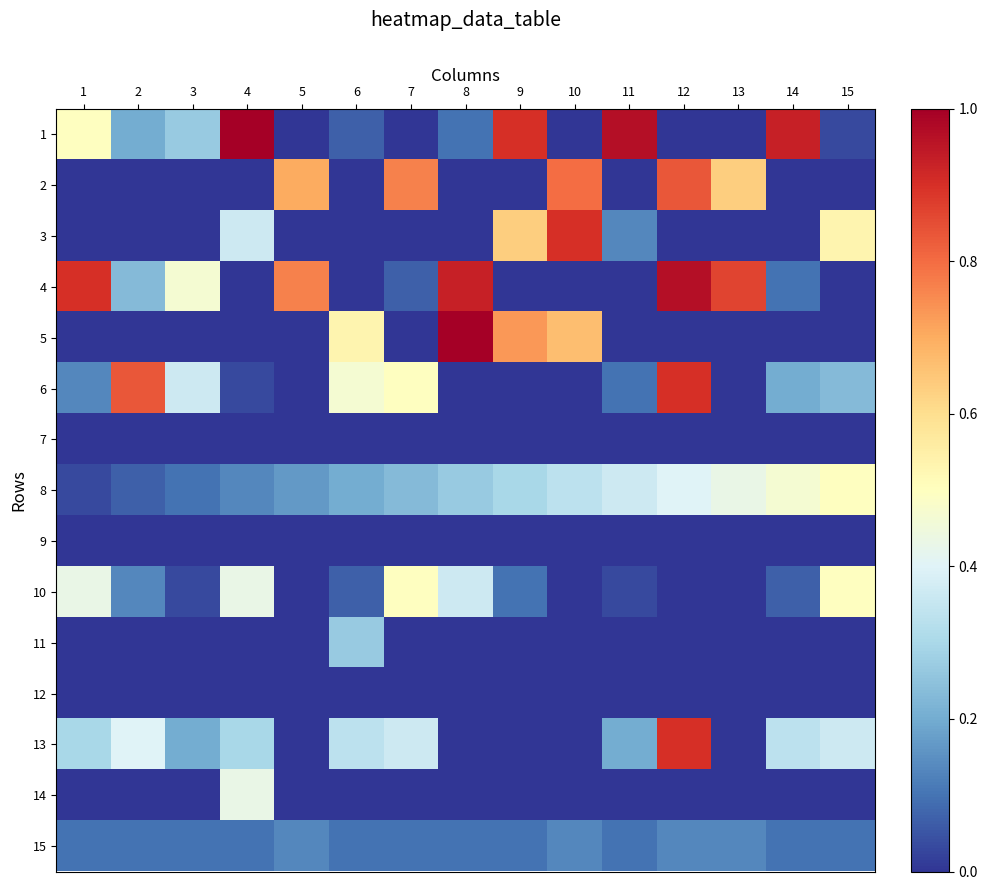

Rank the series by their maximum value, from highest to lowest.

1, 5, 4, 3, 6, 13, 2, 8, 10, 14, 11, 15, 7, 9, 12